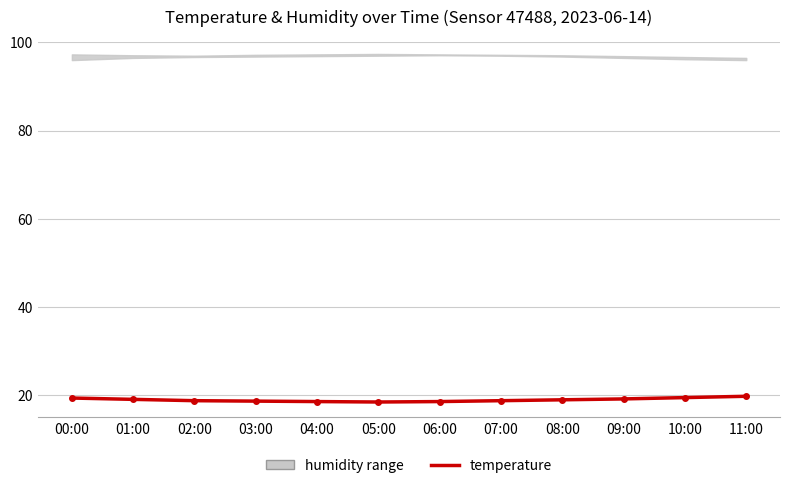

What is the label of the 5th point from the right?

07:00